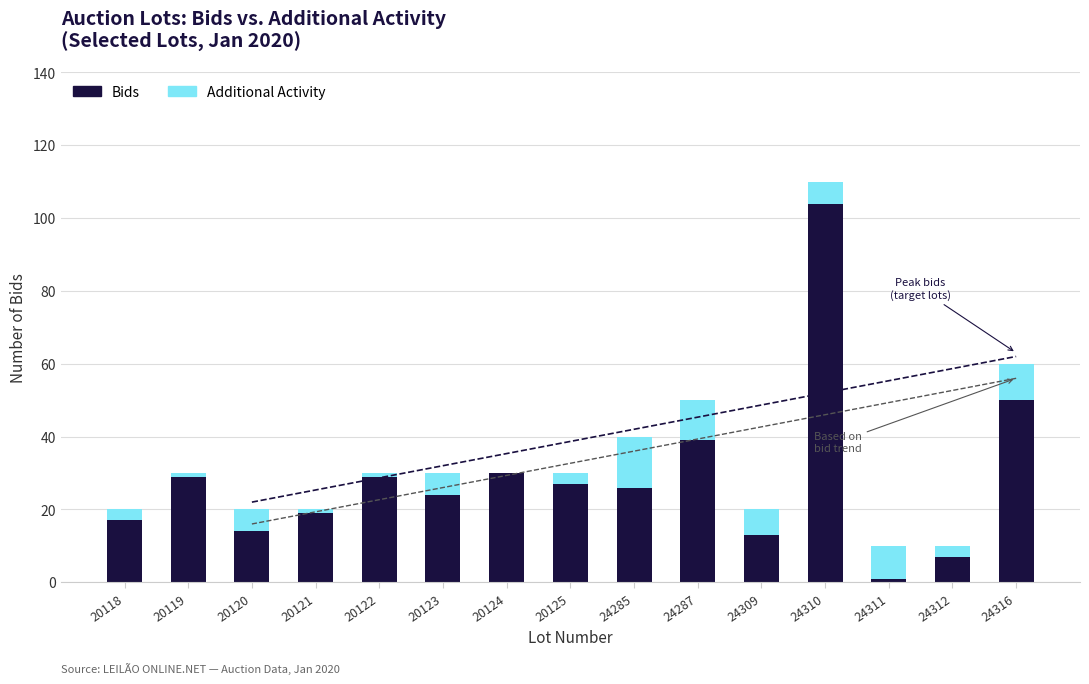

At which label does Bids reach its peak?

24310